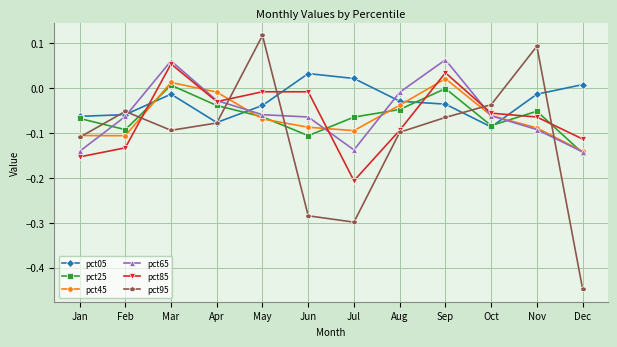

How many values in the pct65 series exceed 0?

2